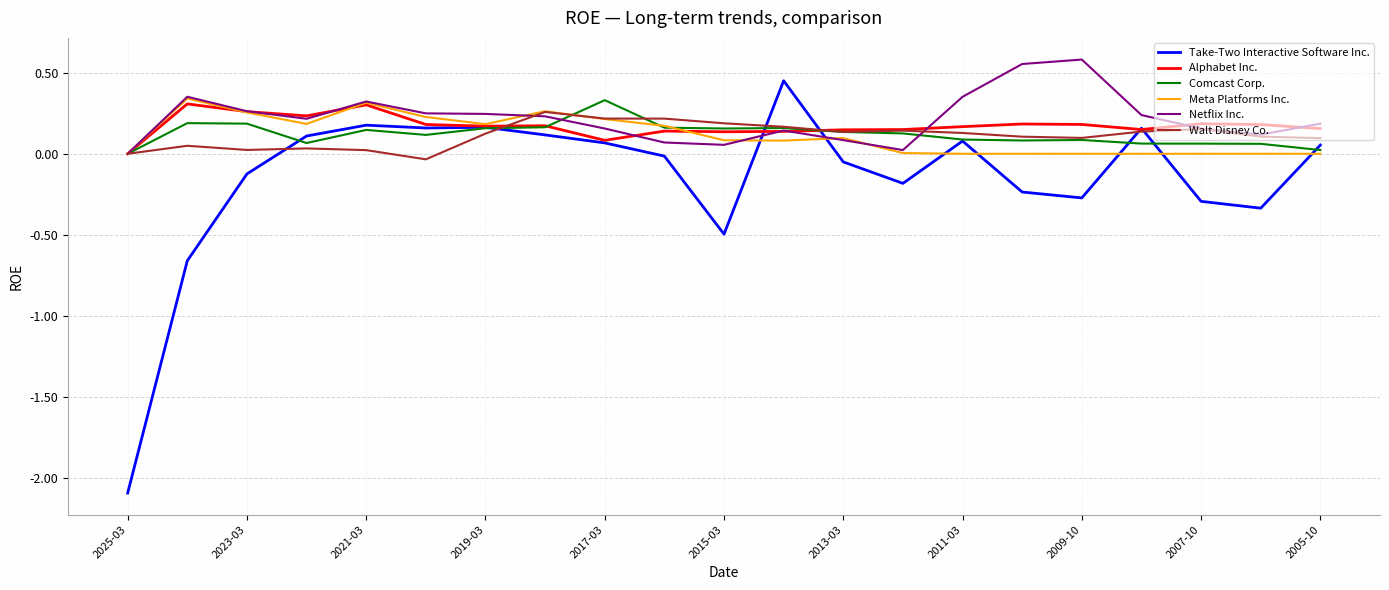

Which series has the widest spread of values?

Take-Two Interactive Software Inc.